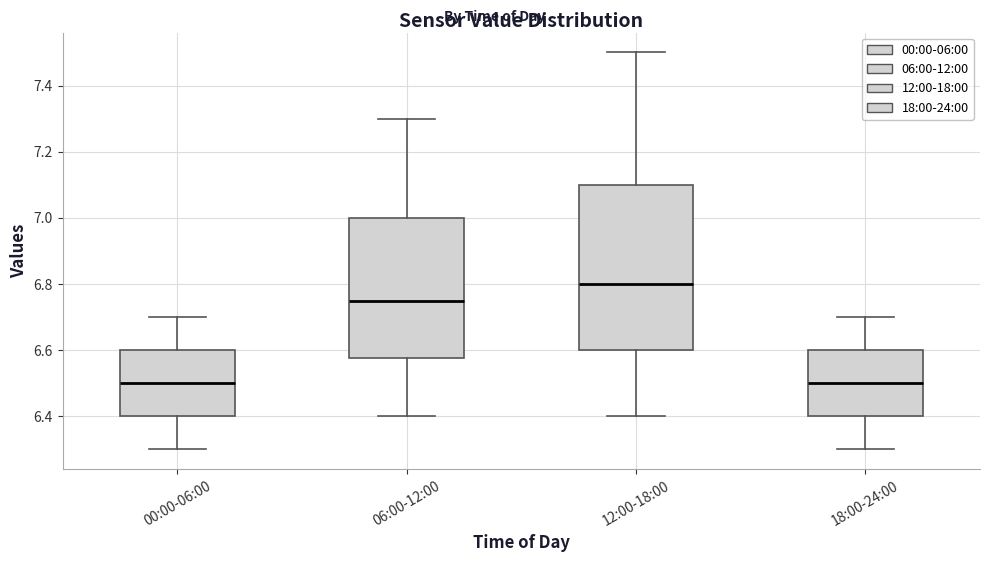

Comparing the boxes themselves (not the whiskers), which one is the tallest?

12:00-18:00